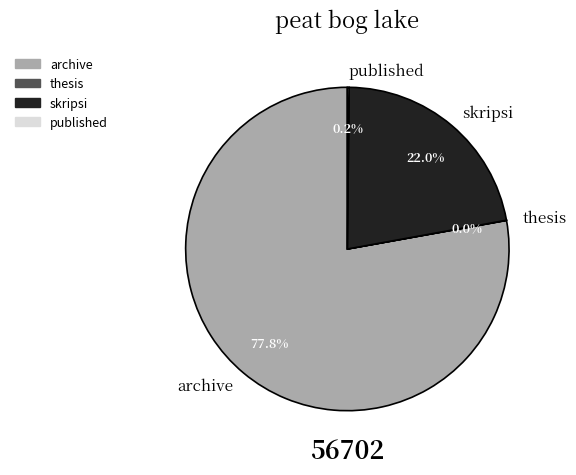

Is there any slice that represents more than half of the pie?

Yes